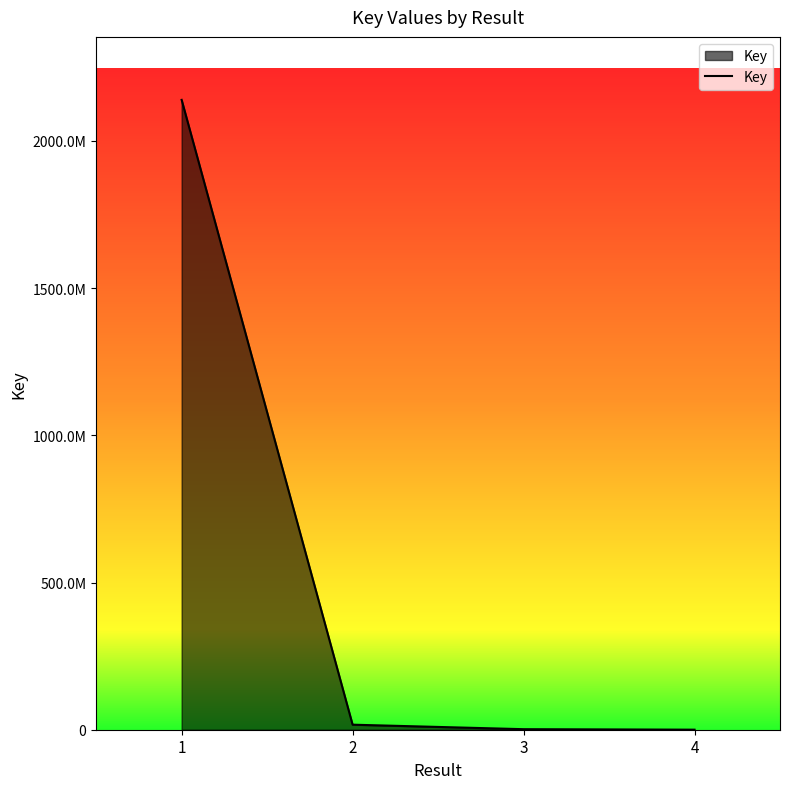

What is the value of the 2nd point from the left?

17115223